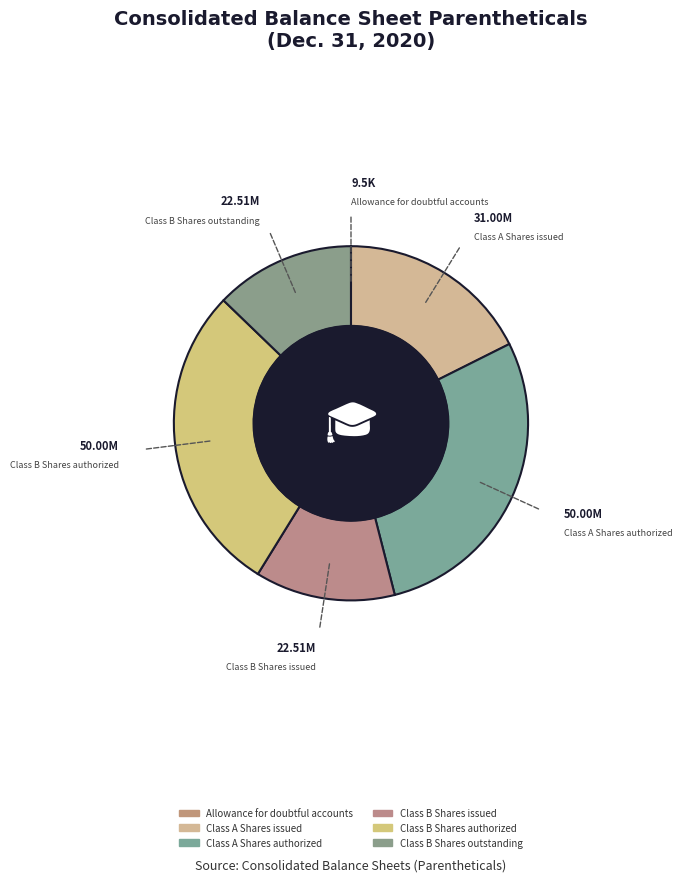

To the nearest percent, what percentage of the pie is Class A Shares issued?

18%